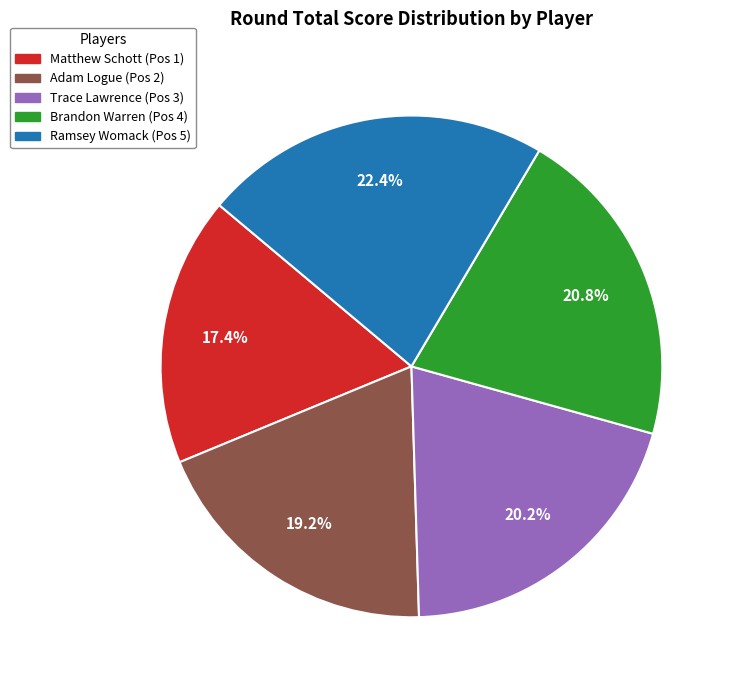

To the nearest percent, what percentage of the pie is Ramsey Womack?

22%